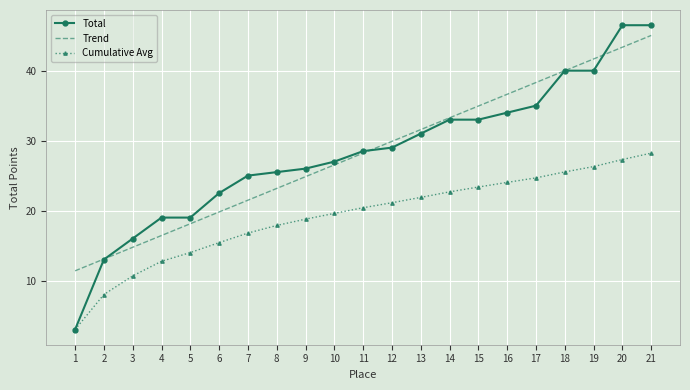

Reading left to right, transcribe all the data shown in this chart.

Total: 3.0	13.0	16.0	19.0	19.0	22.5	25.0	25.5	26.0	27.0	28.5	29.0	31.0	33.0	33.0	34.0	35.0	40.0	40.0	46.5	46.5
Trend: 11.4	13.1	14.8	16.4	18.1	19.8	21.5	23.2	24.8	26.5	28.2	29.9	31.6	33.3	34.9	36.6	38.3	40.0	41.7	43.4	45.0
Cumulative Avg: 3.0	8.0	10.7	12.8	14.0	15.4	16.8	17.9	18.8	19.6	20.4	21.1	21.9	22.7	23.4	24.0	24.7	25.5	26.3	27.3	28.2